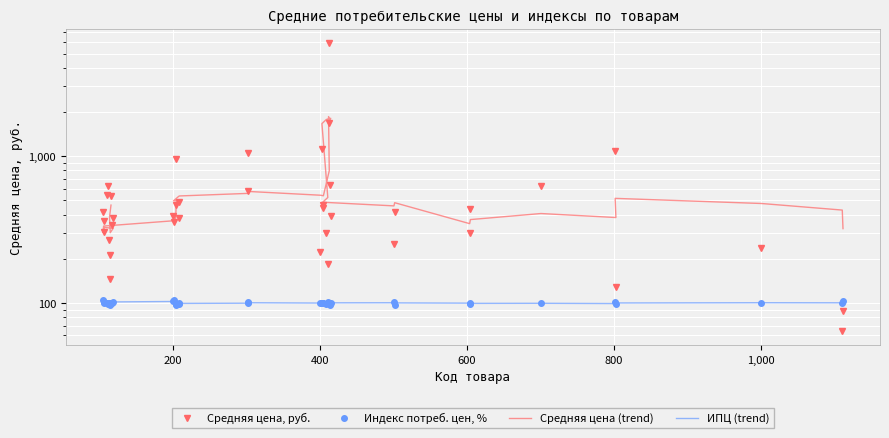

Reading left to right, list all the values displayed in this chart.

Средняя цена, руб.: 111=546.5	112=628.9	113=270.3	117=339.9	116=536.8	114=146.1	115=212.6	119=378.0	107=361.0	105=413.7	106=305.8	202=358.8	204=463.9	205=963.8	201=389.7	208=484.4	209=378.3	303=575.0	302=1051.0	401=222.5	405=461.9	413=1671.5	412=5910.5	414=633.3	415=388.9	409=298.1	403=1112.1	411=183.8	404=446.1	501=253.3	502=416.1	604=436.5	605=298.1	701=630.5	803=129.4	802=1086.4	1001=236.9	1111=64.5	1112=88.3
Индекс потреб. цен, %: 111=99.8	112=99.0	113=99.2	117=99.7	116=100.0	114=97.0	115=100.0	119=102.3	107=99.8	105=104.2	106=101.2	202=104.3	204=97.8	205=97.4	201=102.6	208=100.1	209=98.5	303=99.4	302=101.0	401=100.0	405=100.2	413=100.6	412=99.8	414=96.6	415=100.3	409=98.6	403=100.0	411=101.8	404=99.9	501=101.1	502=97.5	604=98.0	605=100.0	701=100.5	803=99.1	802=102.0	1001=99.9	1111=99.4	1112=103.2